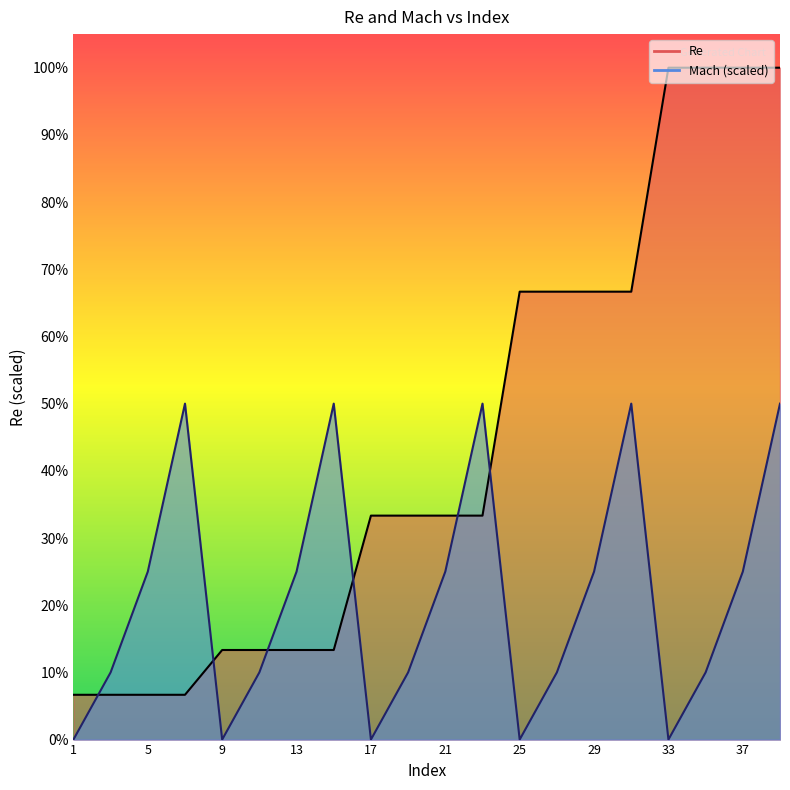

Reading left to right, transcribe all the data shown in this chart.

Re: 1=50000	3=50000	5=50000	7=50000	9=100000	11=100000	13=100000	15=100000	17=250000	19=250000	21=250000	23=250000	25=500000	27=500000	29=500000	31=500000	33=750000	35=750000	37=750000	39=750000
Mach: 1=0	3=75000	5=187500	7=375000	9=0	11=75000	13=187500	15=375000	17=0	19=75000	21=187500	23=375000	25=0	27=75000	29=187500	31=375000	33=0	35=75000	37=187500	39=375000